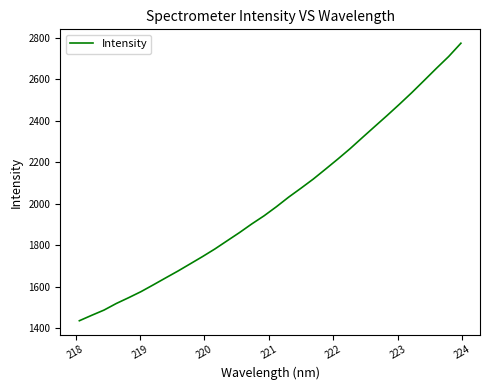

Reading left to right, list all the values displayed in this chart.

1436.2	1462.3	1487.6	1519.4	1547.3	1576.4	1609.1	1642.6	1675.6	1710.5	1745.5	1782.1	1821.7	1861.1	1902.9	1942.1	1985.8	2032.3	2075.2	2119.3	2167.4	2216.0	2266.3	2319.9	2372.9	2425.7	2479.9	2535.5	2593.8	2652.5	2709.7	2774.0